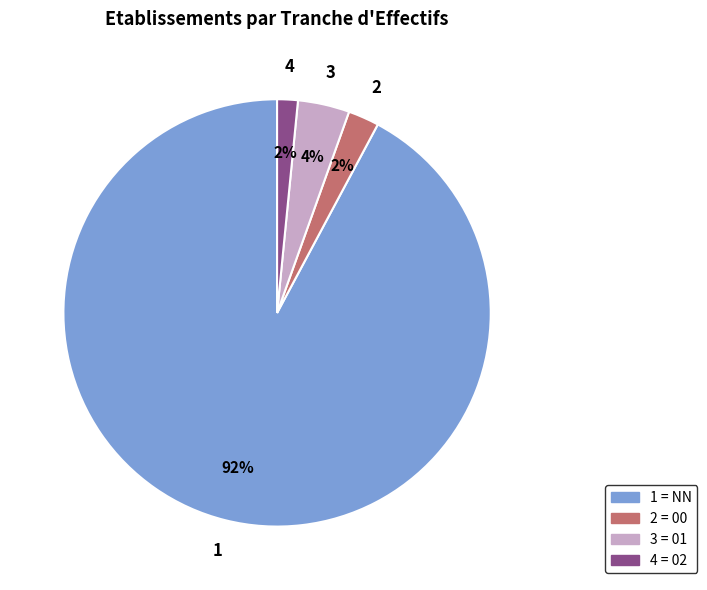

To the nearest percent, what is the average slice percentage?

25%